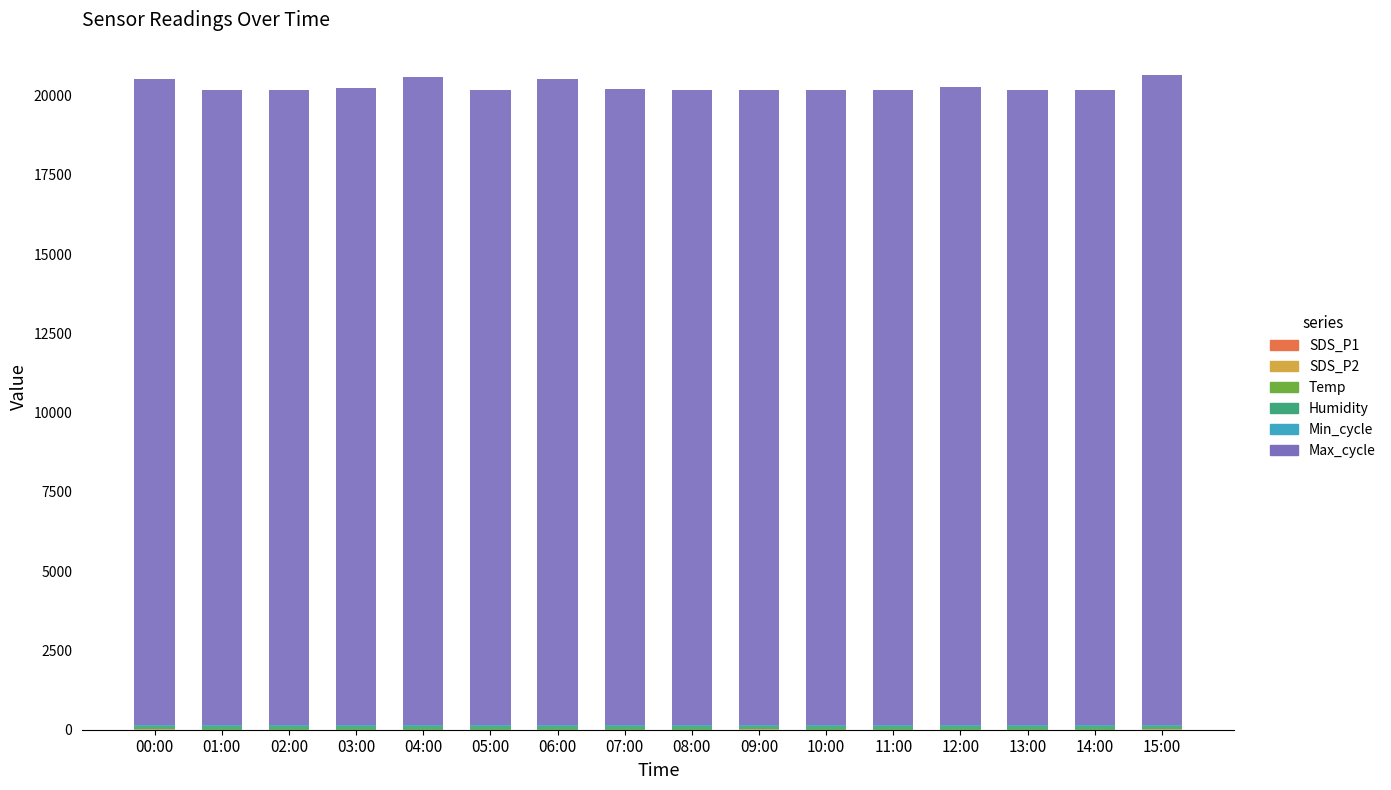

Are the bars grouped side by side (vs. stacked)?

No